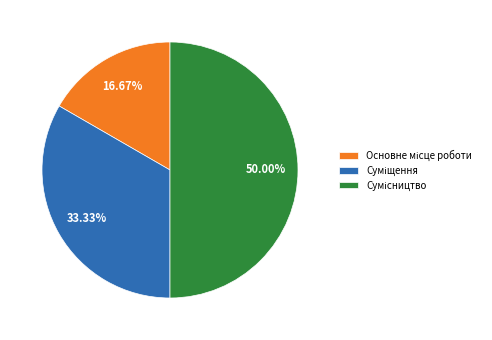

What percentage is NOT represented by Основне місце роботи?

83.3%